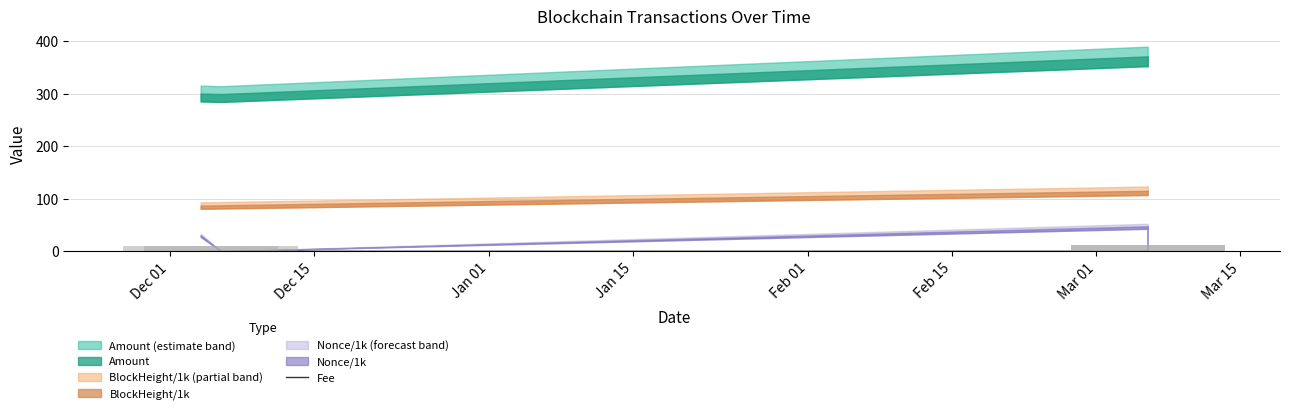

The value at Dec 15 is 0.0. True or false?

False